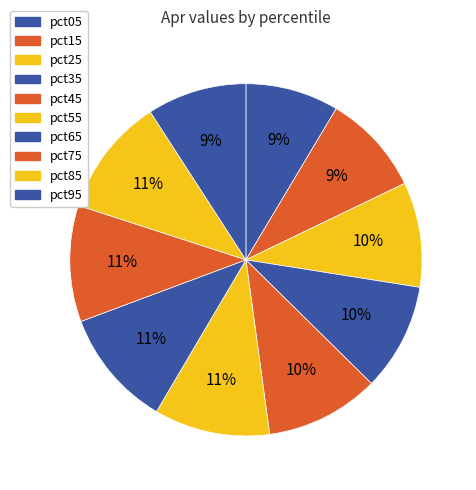

Rank the categories by value from lowest to highest.

pct05, pct95, pct15, pct25, pct35, pct45, pct55, pct75, pct65, pct85